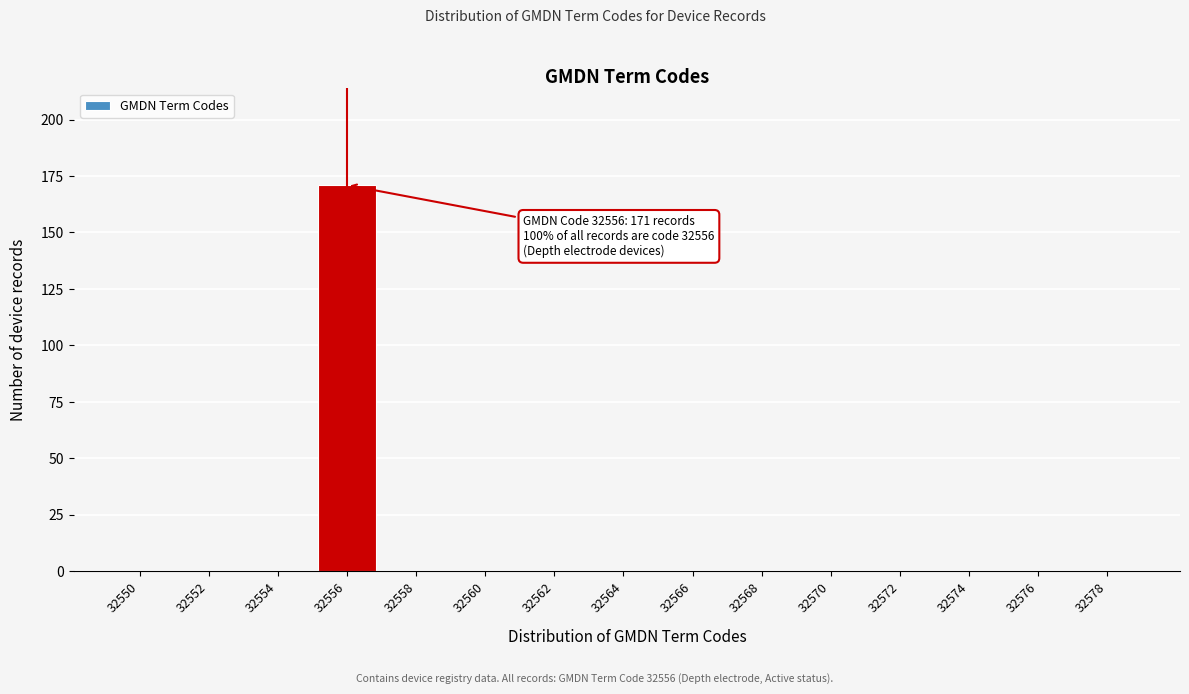

Reading left to right, what are all the values shown in this chart?

32550=0	32552=0	32554=0	32556=171	32558=0	32560=0	32562=0	32564=0	32566=0	32568=0	32570=0	32572=0	32574=0	32576=0	32578=0